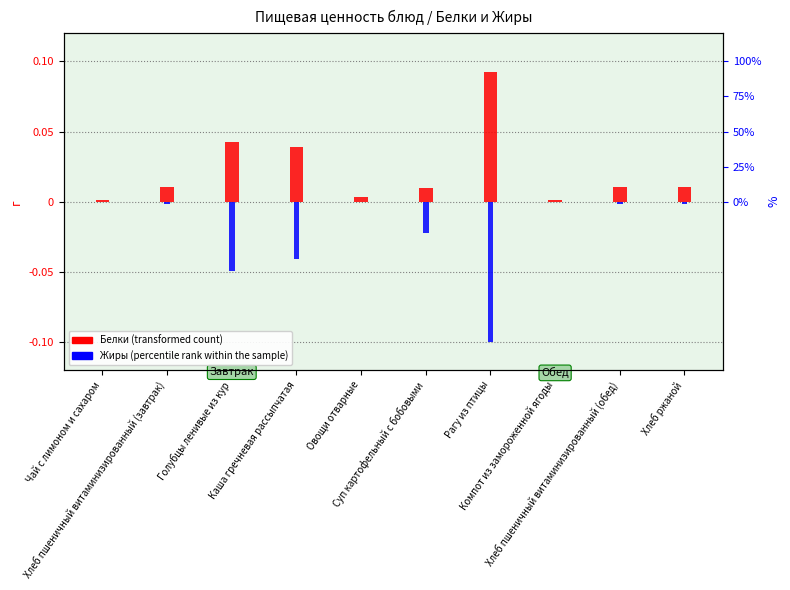

How many bars are there in each group?

2